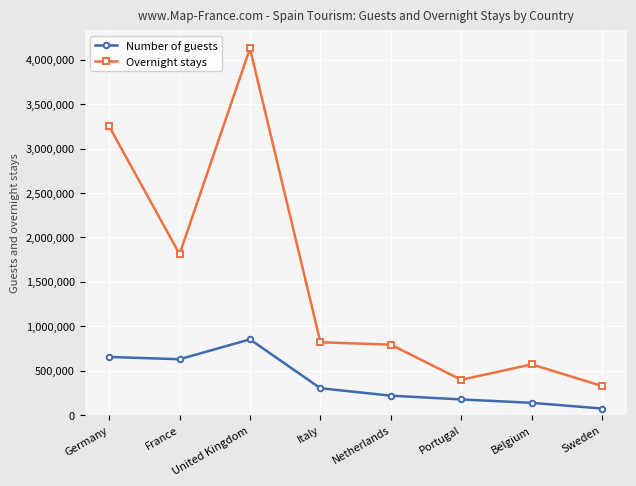

Which series changed the most between United Kingdom and Netherlands?

Overnight stays